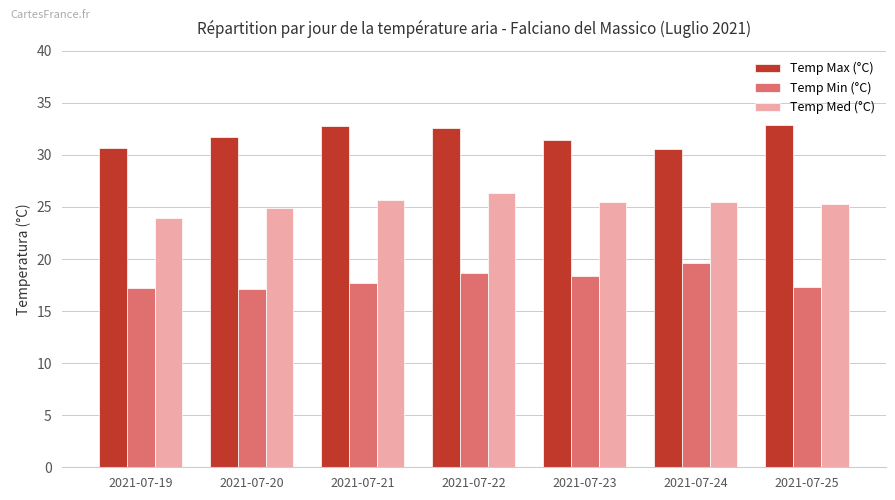

What is the difference between the second highest and minimum values in the Temp Med (°C) series?

1.8